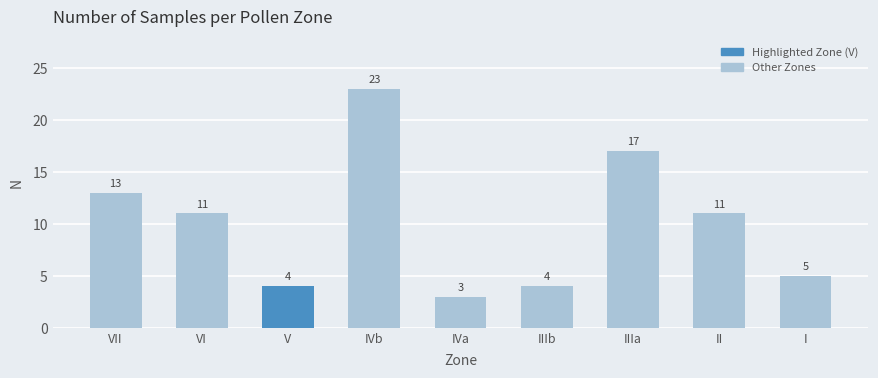

What position from the right is VII?

9